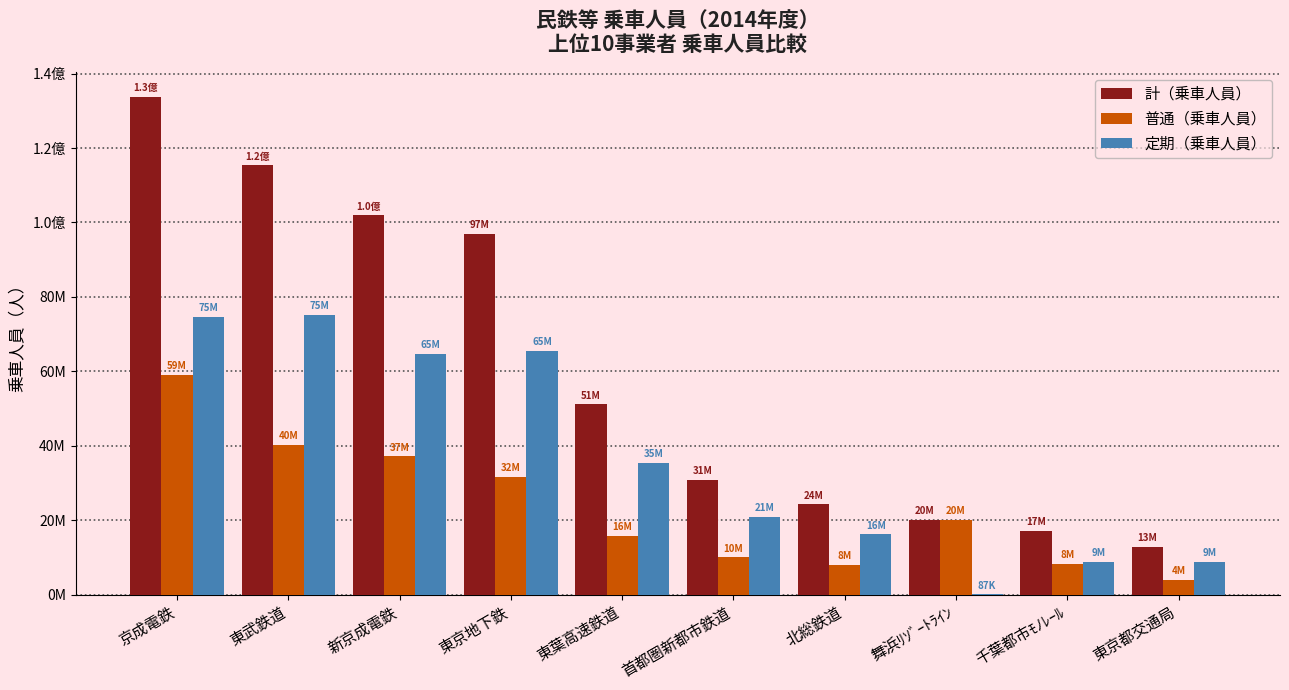

Read the 普通（乗車人員） value at 東京都交通局, to the nearest 10.

3999140